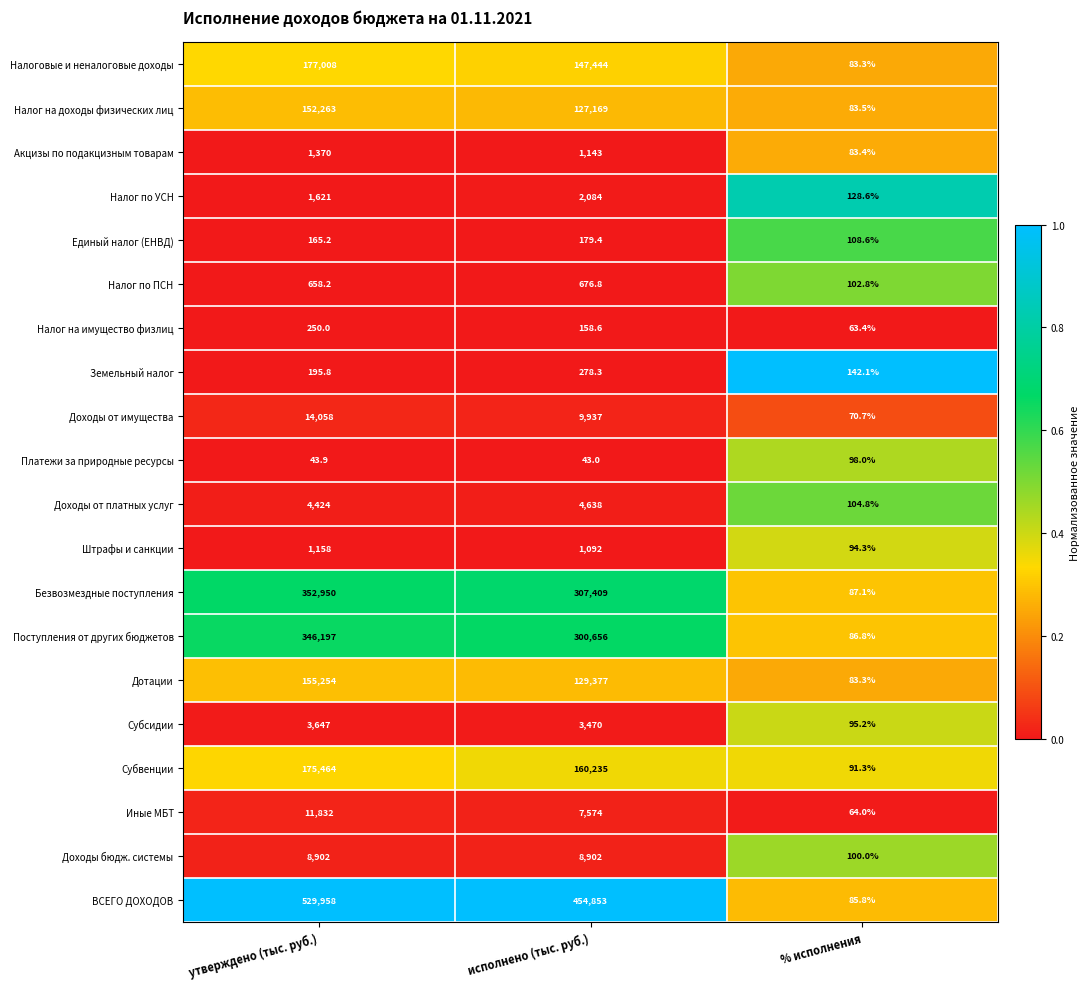

Between утверждено (тыс. руб.) and исполнено (тыс. руб.), which series saw the biggest shift?

ВСЕГО ДОХОДОВ